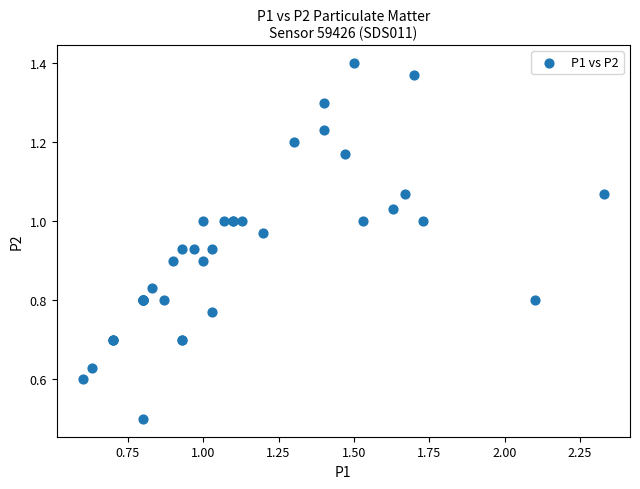

What Y value in the scatter plot is closest to 0?

0.5